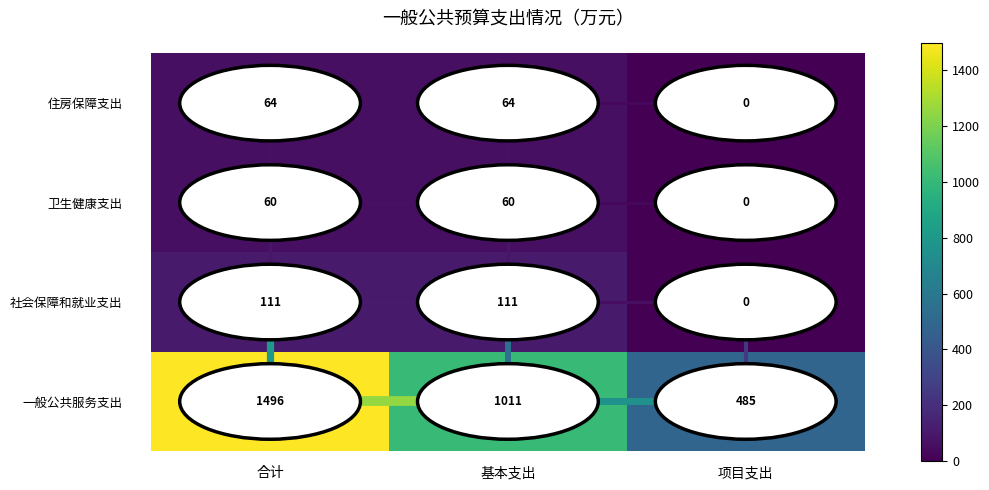

Is the value of 社会保障和就业支出 at 基本支出 greater than the value of 一般公共服务支出 at 基本支出?

No